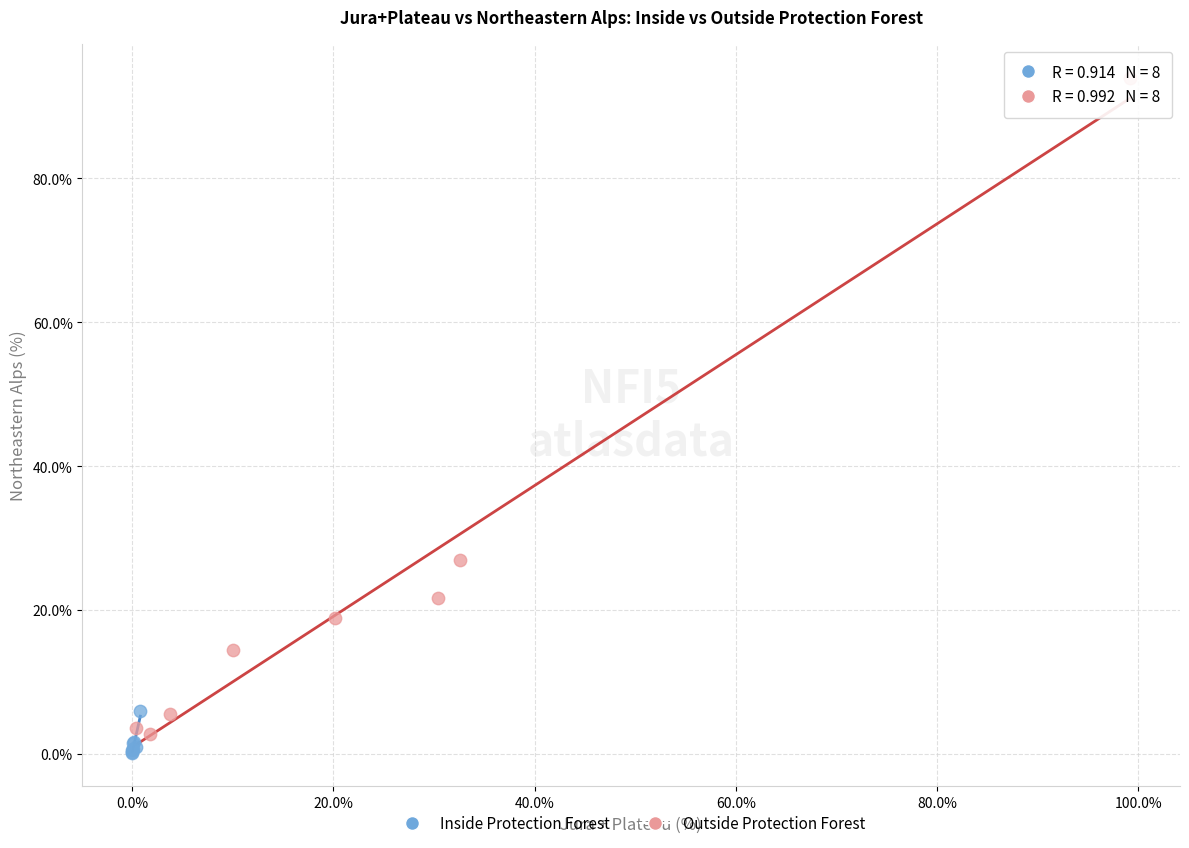

Which series contains the highest Y value?

Outside Protection Forest